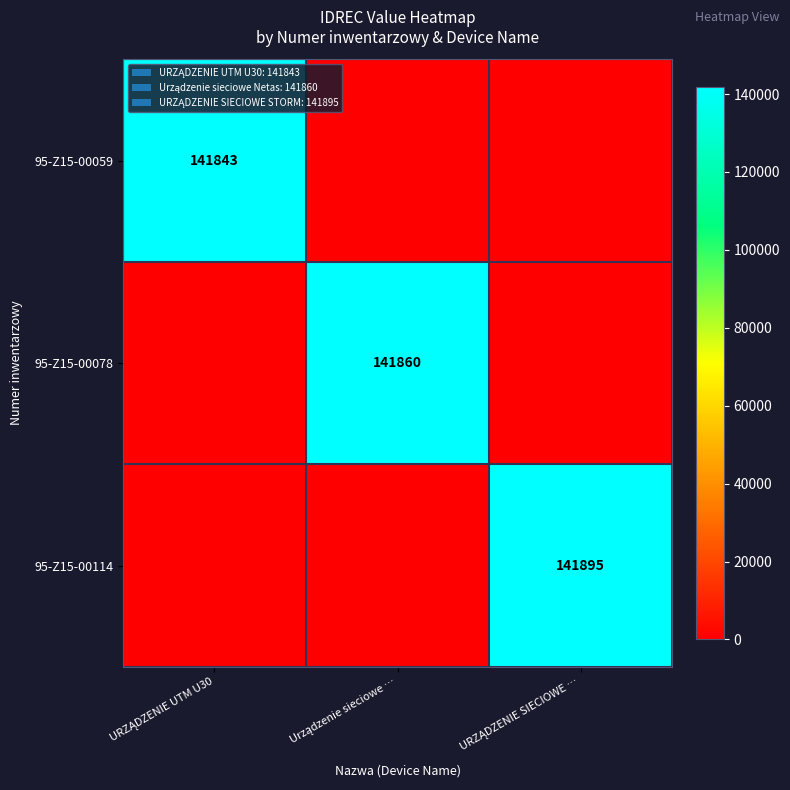

Rank the series at URZĄDZENIE UTM U30 from highest to lowest value.

95-Z15-00059, 95-Z15-00078, 95-Z15-00114